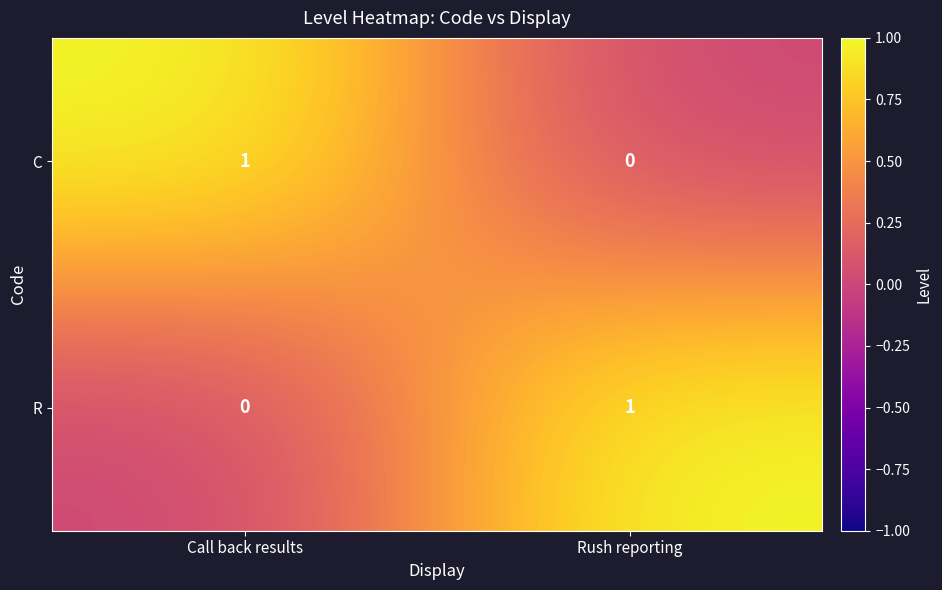

Is it true that R equals 0 at Call back results?

True